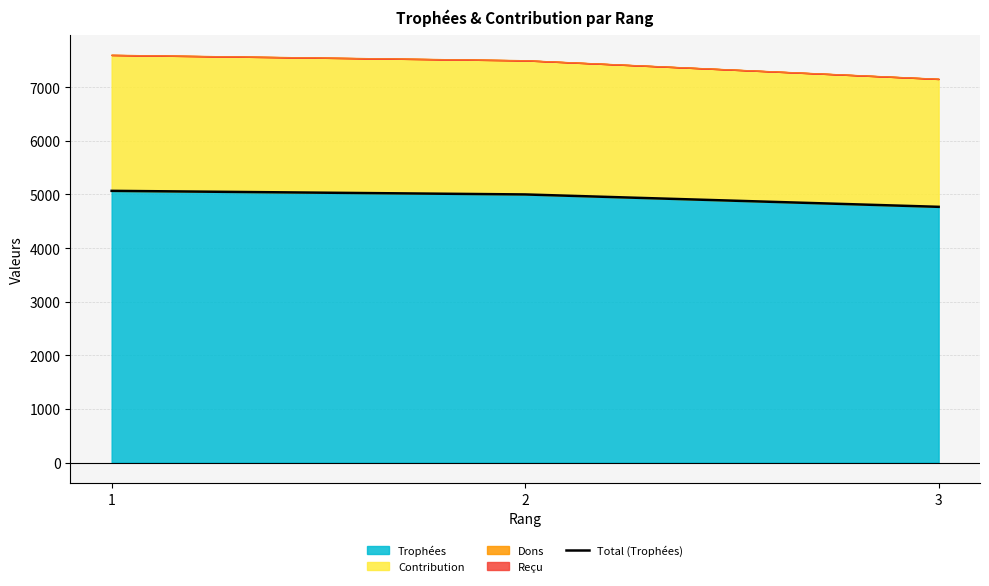

List the labels in order of value, largest first.

1, 2, 3